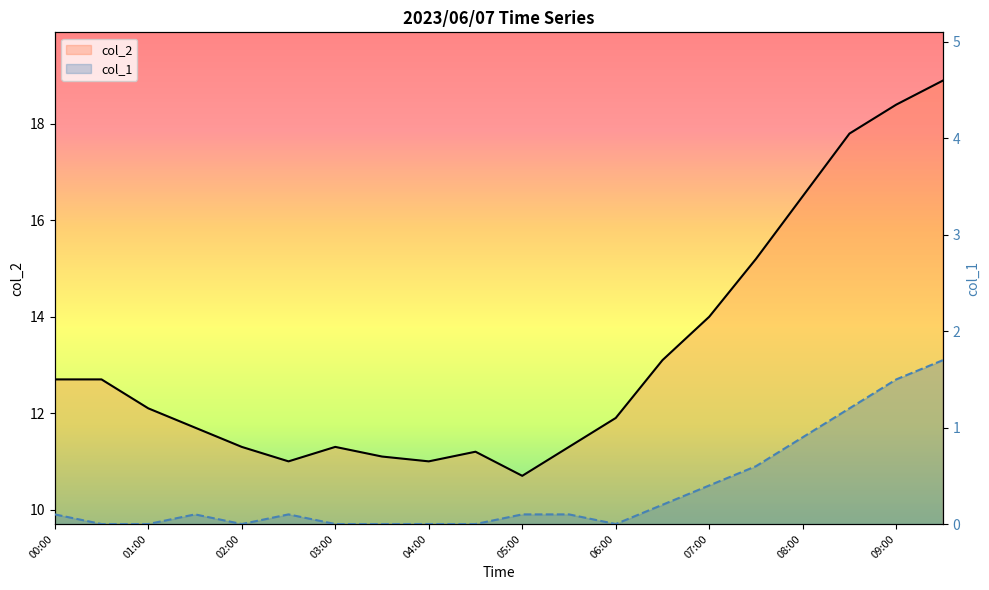

What is the maximum value shown in the chart?

18.9